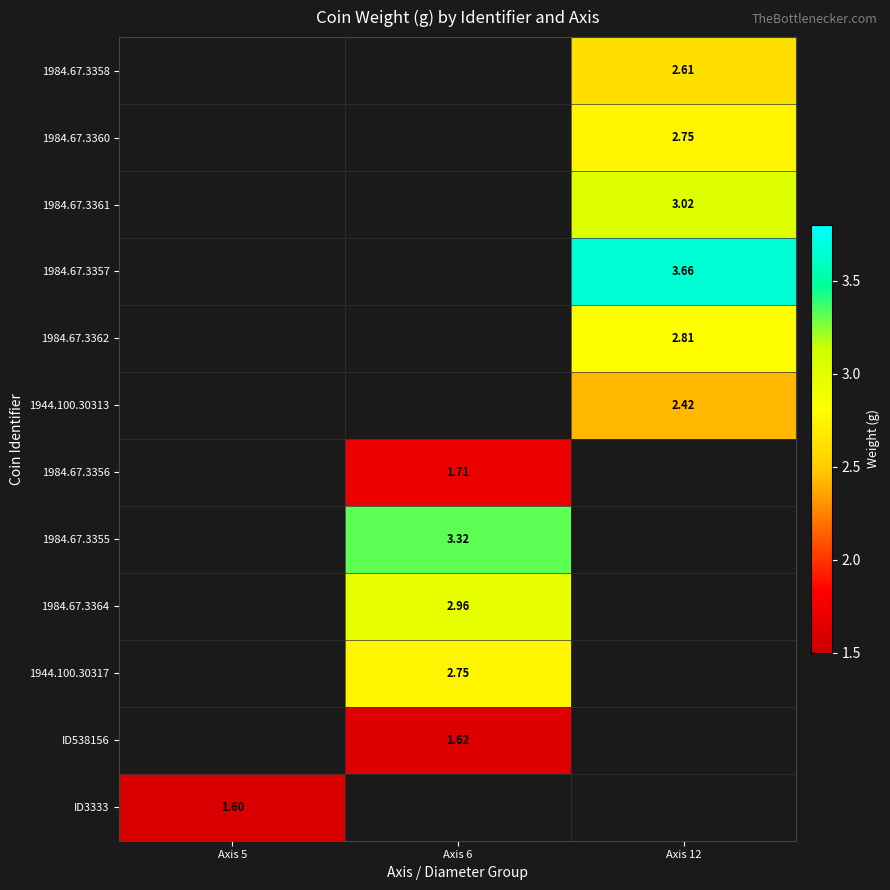

The value of 1984.67.3358 at Axis 6 is 0.9. True or false?

False